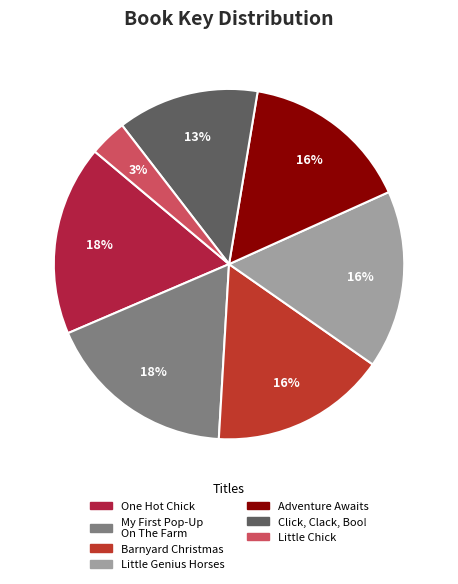

The Little Genius Horses slice represents 16% of the pie. True or false?

True